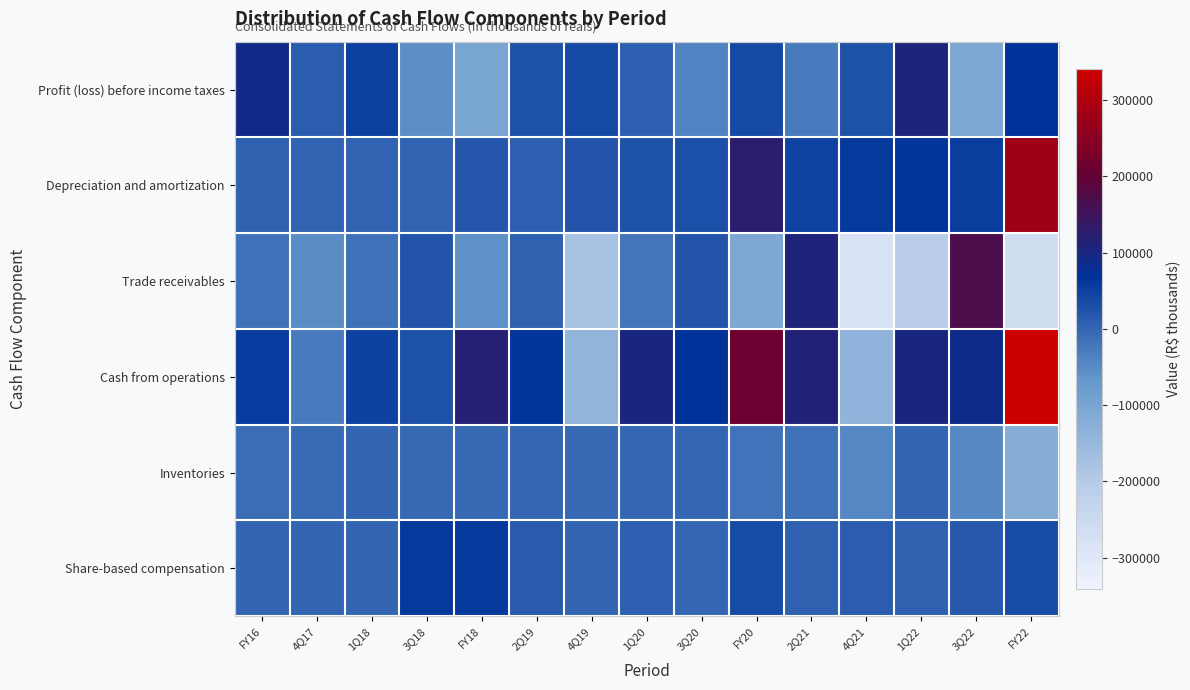

Rank the series at 4Q17 from highest to lowest value.

Profit (loss) before income taxes, Depreciation and amortization, Share-based compensation, Inventories, Cash from operations, Trade receivables